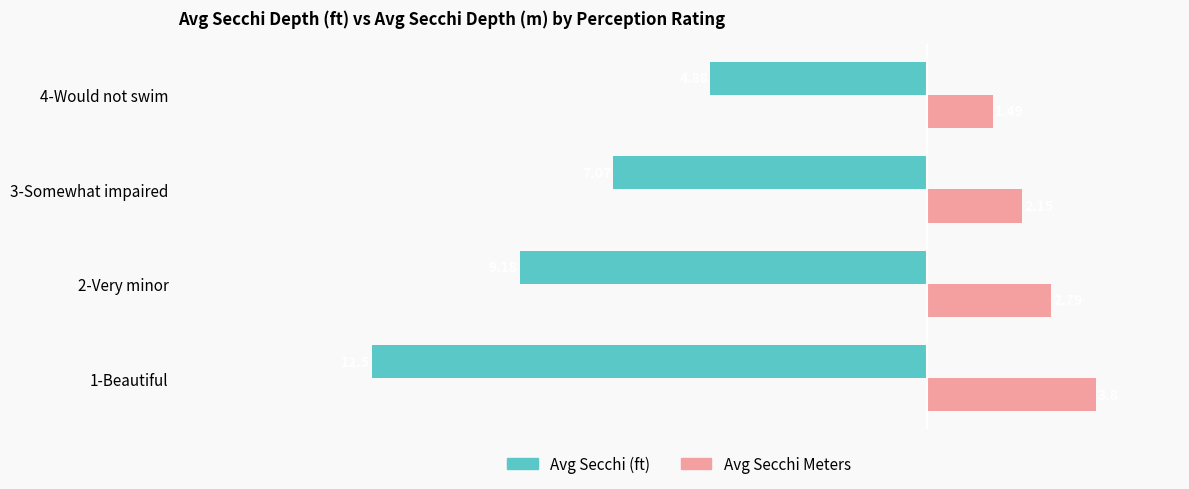

Which series has the largest total across all categories?

Avg Secchi Meters